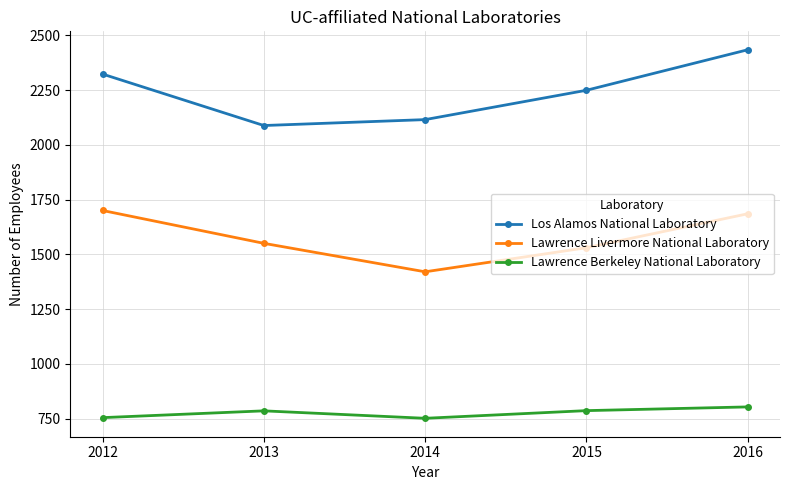

In Lawrence Berkeley National Laboratory, how many points are lower than both neighbors (excluding endpoints)?

1